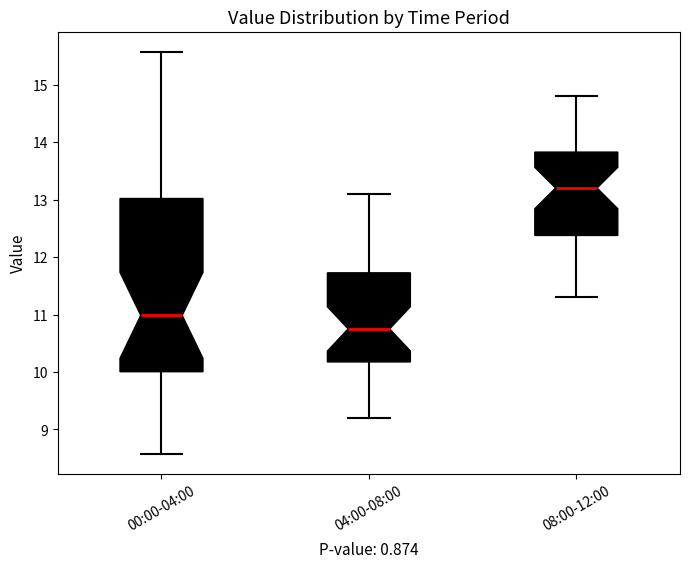

Comparing the boxes themselves (not the whiskers), which one is the tallest?

00:00-04:00